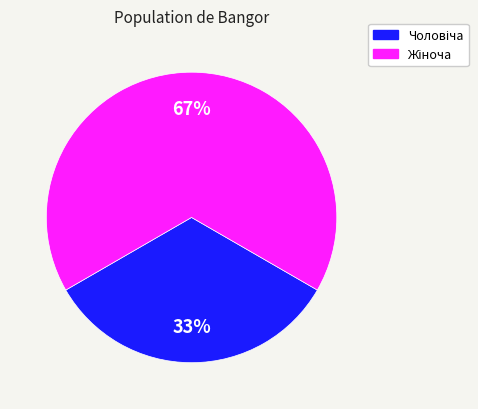

Does any single category account for the majority?

Yes